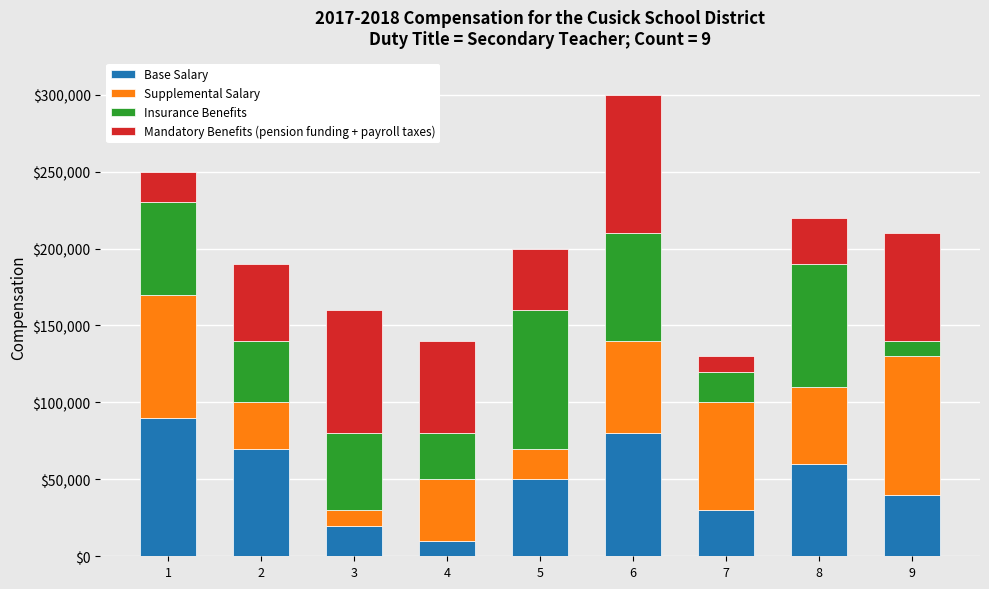

What is the highest value of the Base Salary series?

90000